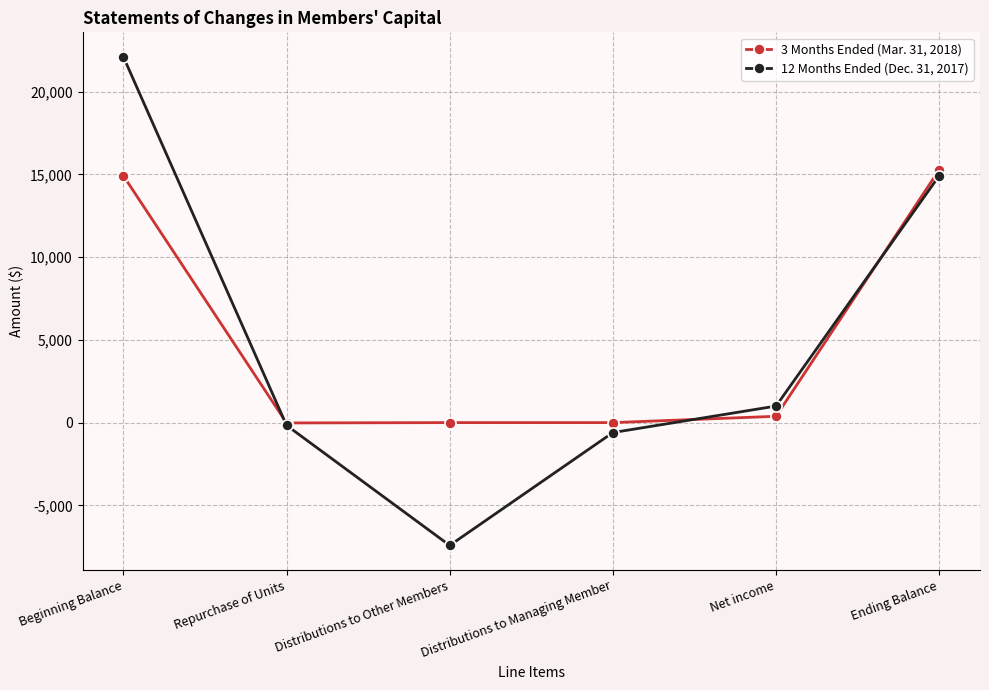

Rank the series at Distributions to Other Members from lowest to highest value.

12 Months Ended (Dec. 31, 2017), 3 Months Ended (Mar. 31, 2018)